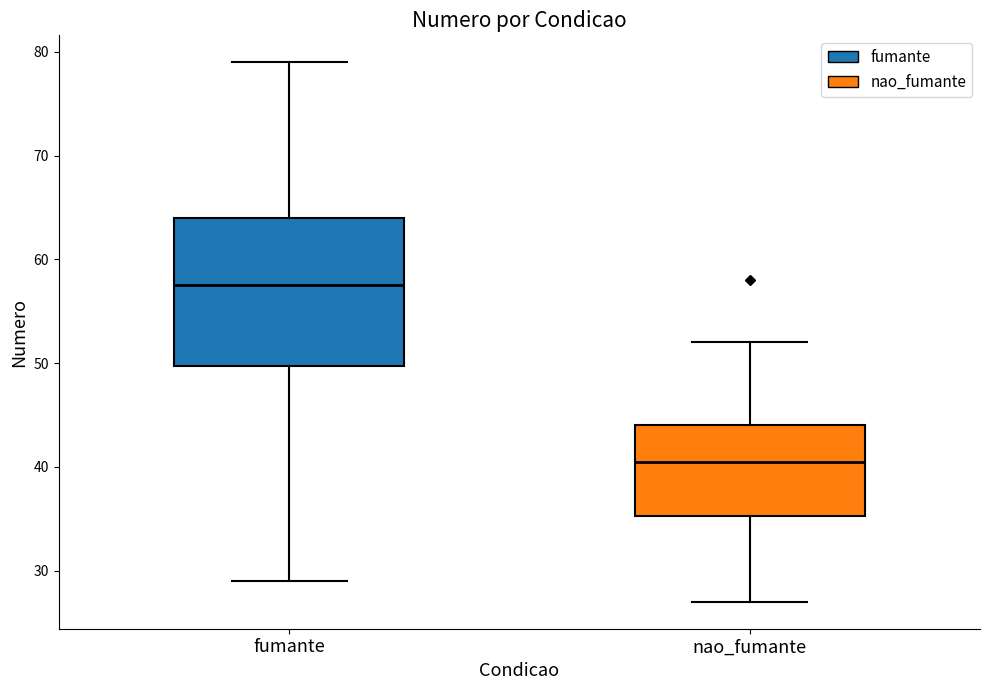

Reading left to right, read every box against the y-axis: the position of its median line, the range the box covers, and the ends of its whiskers. The values are not printed on the chart, so give them approximately, as read against the axis.

fumante: median 58, box 50 to 64, whiskers 29 to 79
nao_fumante: median 41, box 35 to 44, whiskers 27 to 52